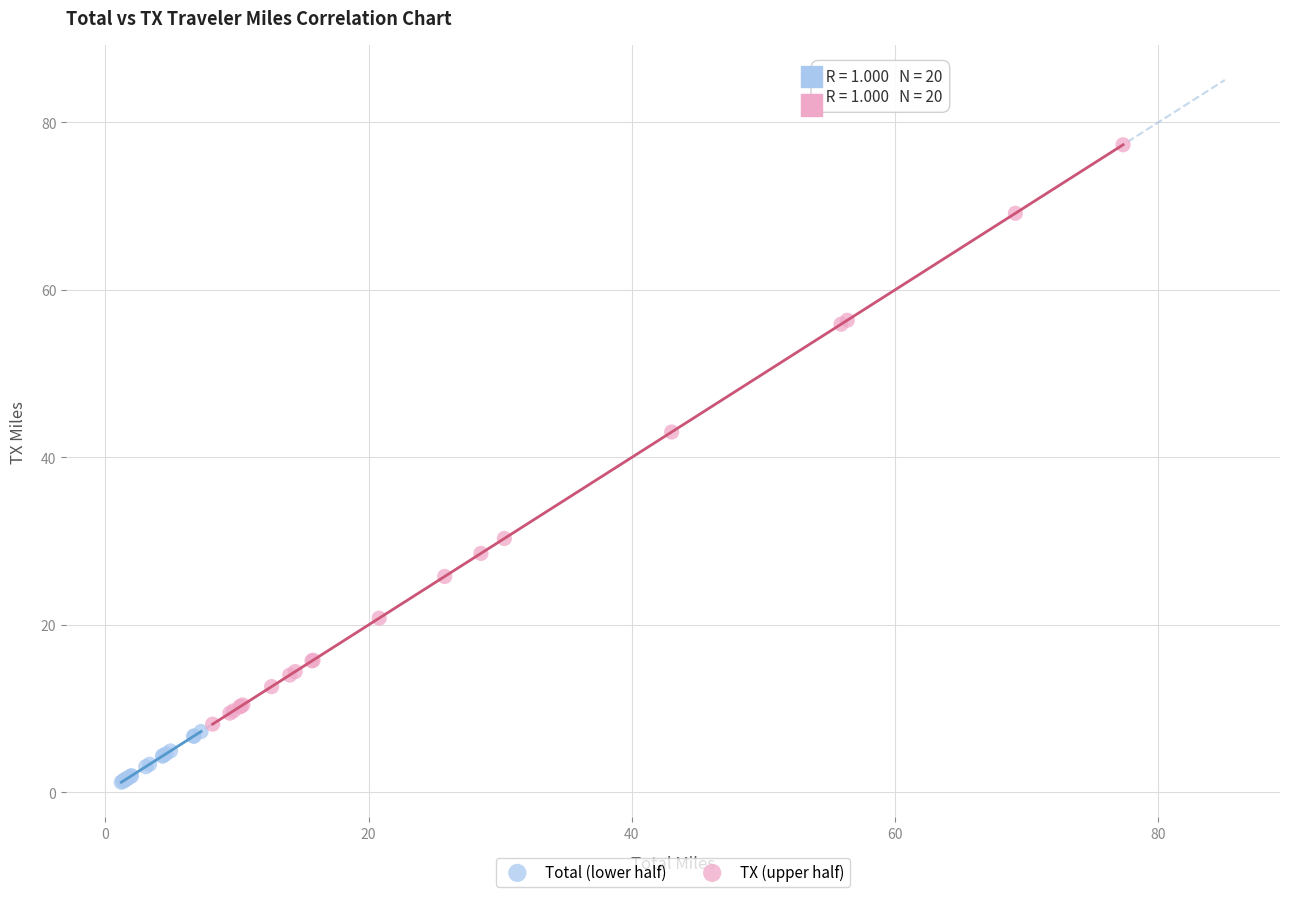

Which series reaches the maximum Y coordinate?

TX (upper half)